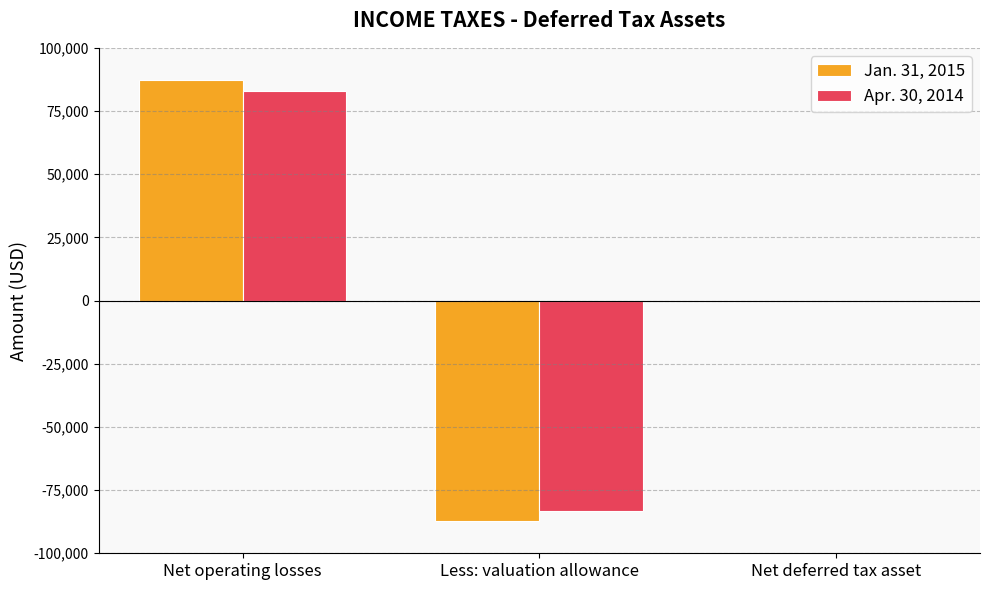

At which label does Jan. 31, 2015 reach its peak?

Net operating losses